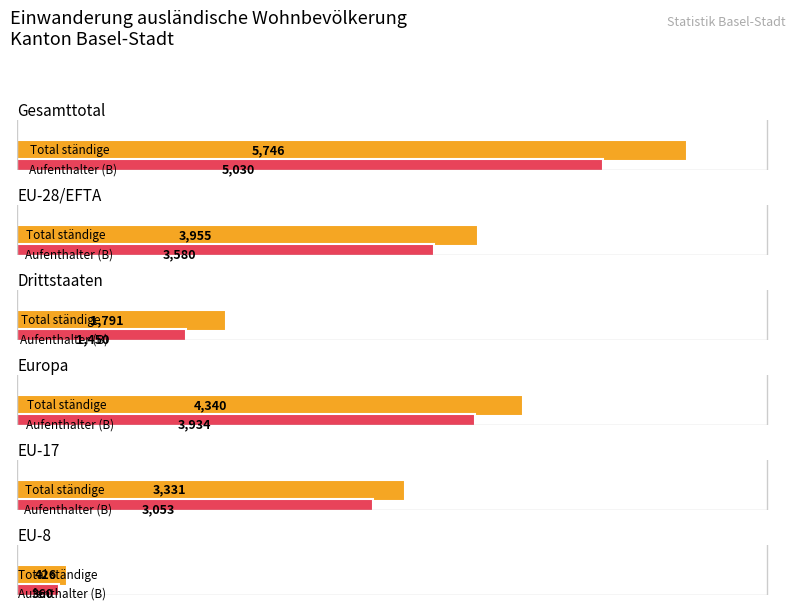

At how many categories does at least one series exceed 4318?

2